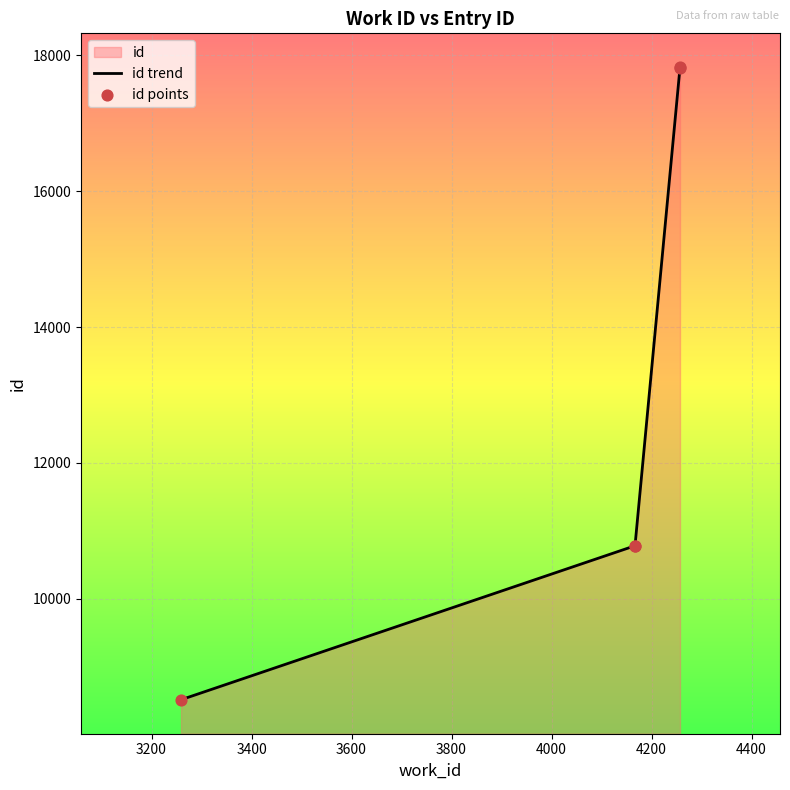

What is the ratio of the value at 4257 to the value at 3259?

2.1